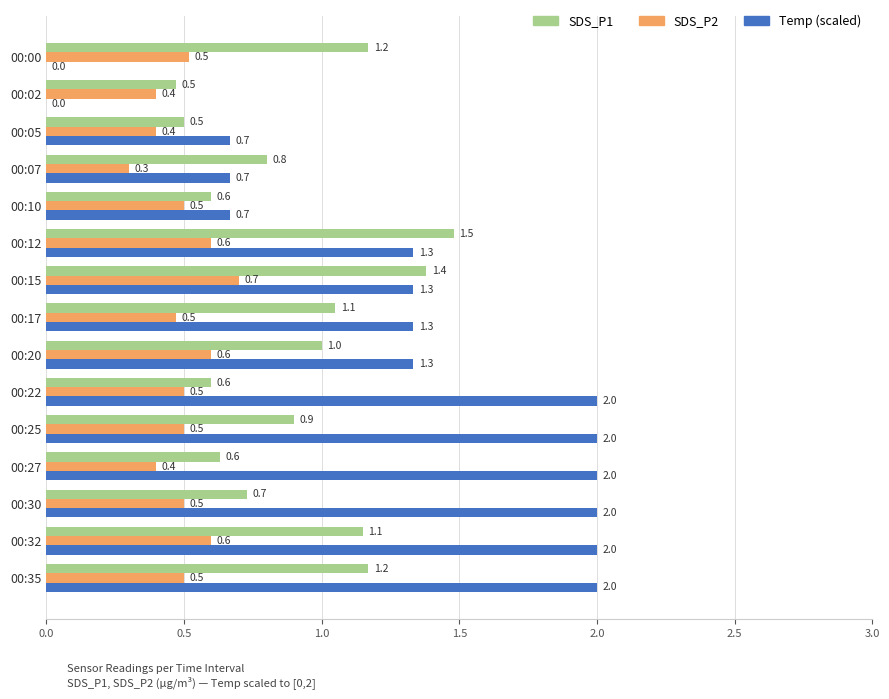

Is the value of Temp (scaled) at 00:27 greater than the value of SDS_P1 at 00:32?

Yes